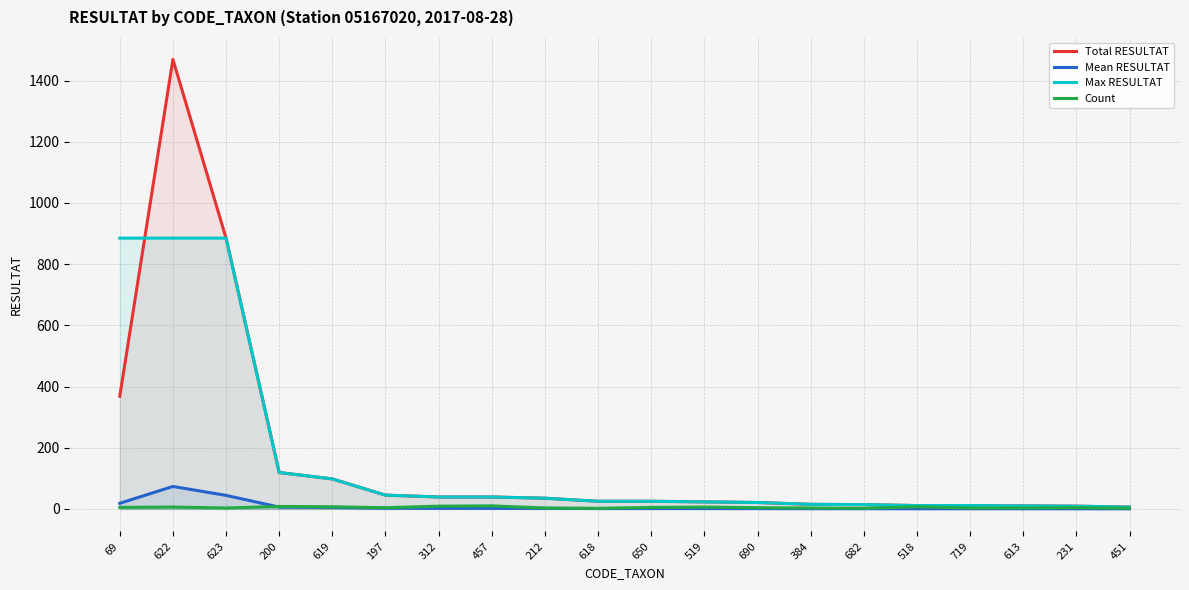

At which label is Mean RESULTAT closest to 36?

623